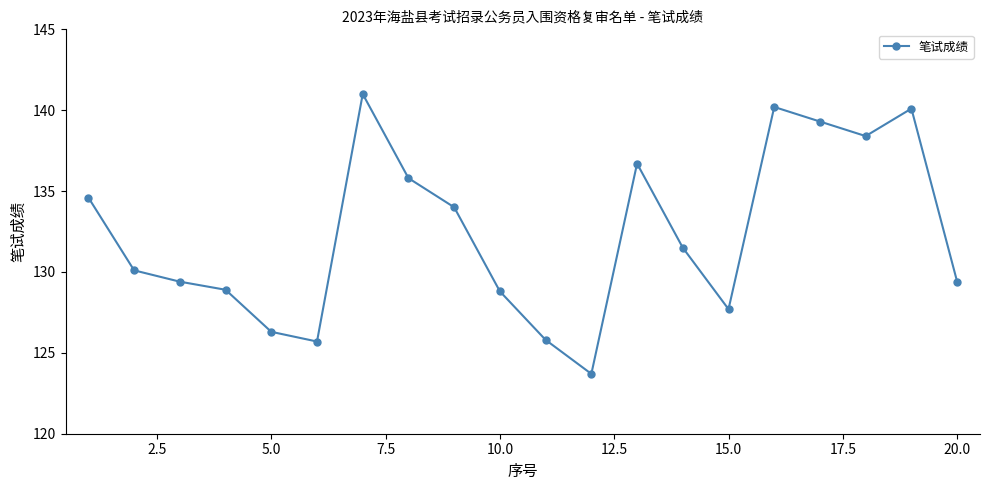

What is the greatest value displayed?

141.0